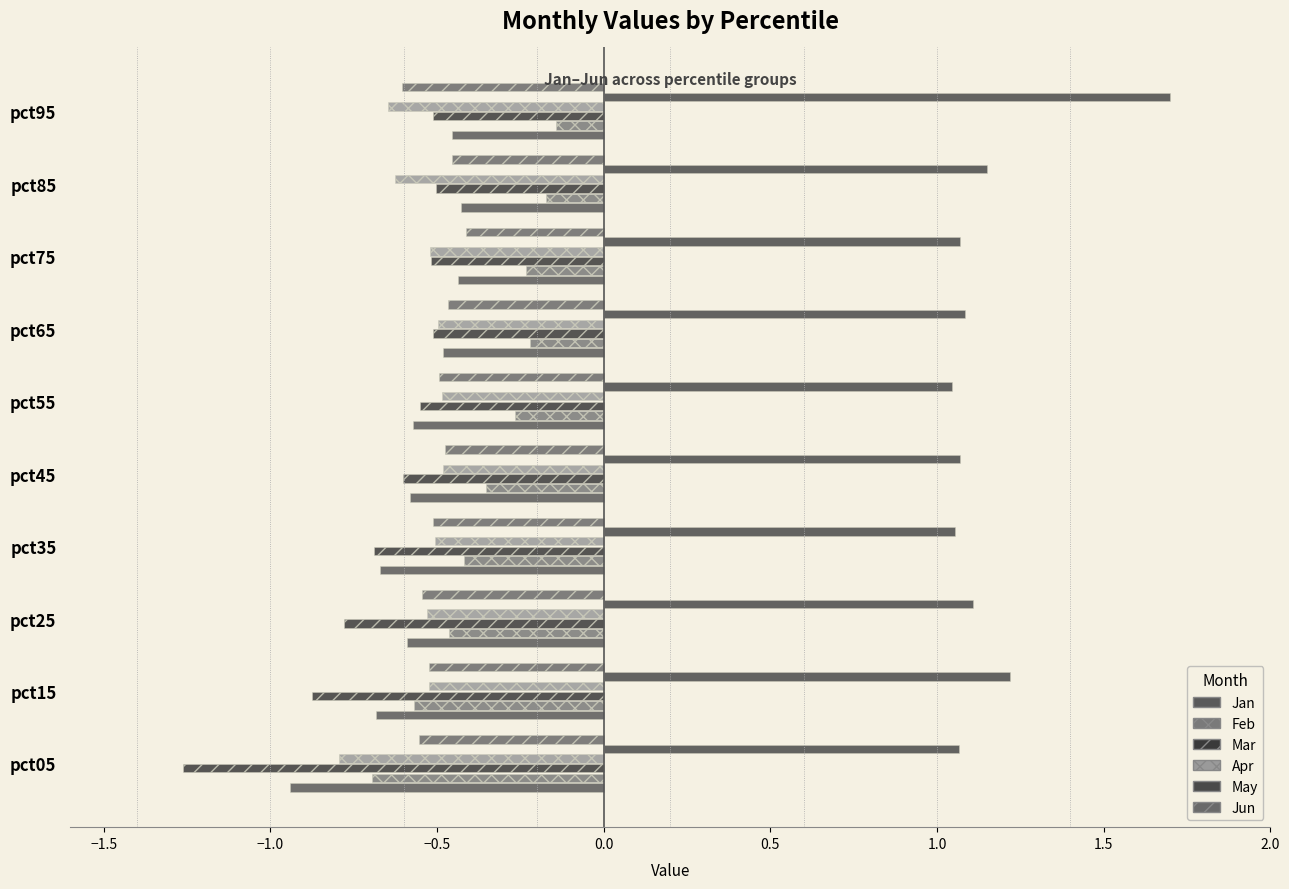

What is the difference between the maximum and minimum values in the Apr series?

0.3